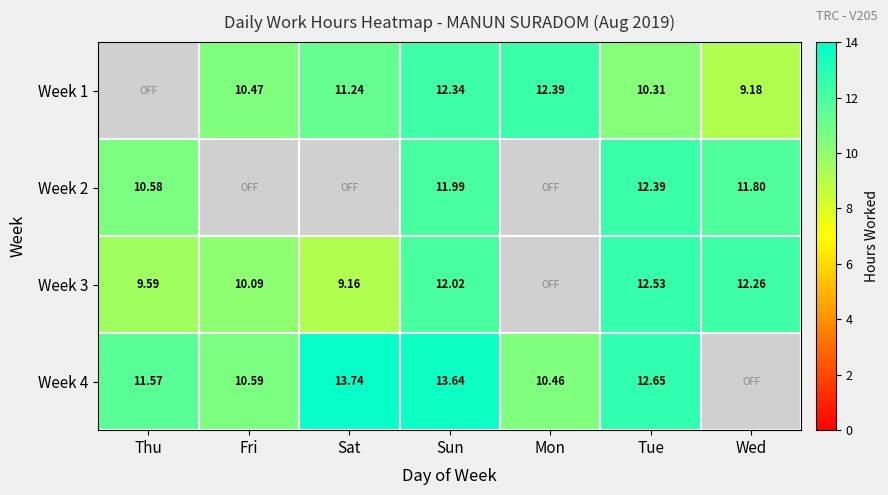

Is the value of Week 3 at Tue greater than the value of Week 1 at Wed?

Yes